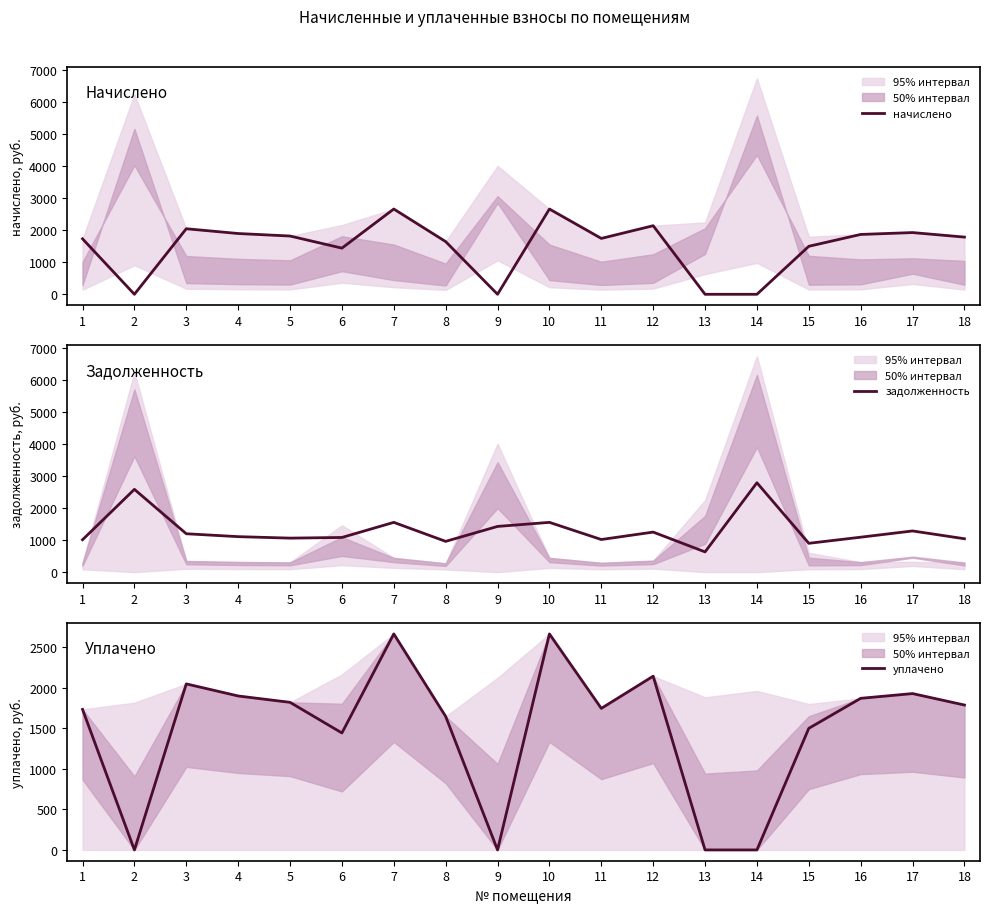

Reading left to right, extract all data points from this chart.

начислено: 1734.7	0.0	2049.3	1900.3	1821.6	1443.5	2666.2	1647.7	0.0	2666.2	1747.1	2144.5	0.0	0.0	1500.8	1871.3	1929.8	1788.5
задолженность: 1011.9	2587.6	1199.3	1108.5	1062.6	1083.0	1555.3	961.2	1428.3	1555.3	1019.1	1251.0	631.8	2793.9	900.5	1091.6	1286.8	1043.3
уплачено: 1734.7	0.0	2049.3	1900.3	1821.6	1443.5	2666.2	1647.7	0.0	2666.2	1747.1	2144.5	0.0	0.0	1500.8	1871.3	1929.8	1788.5